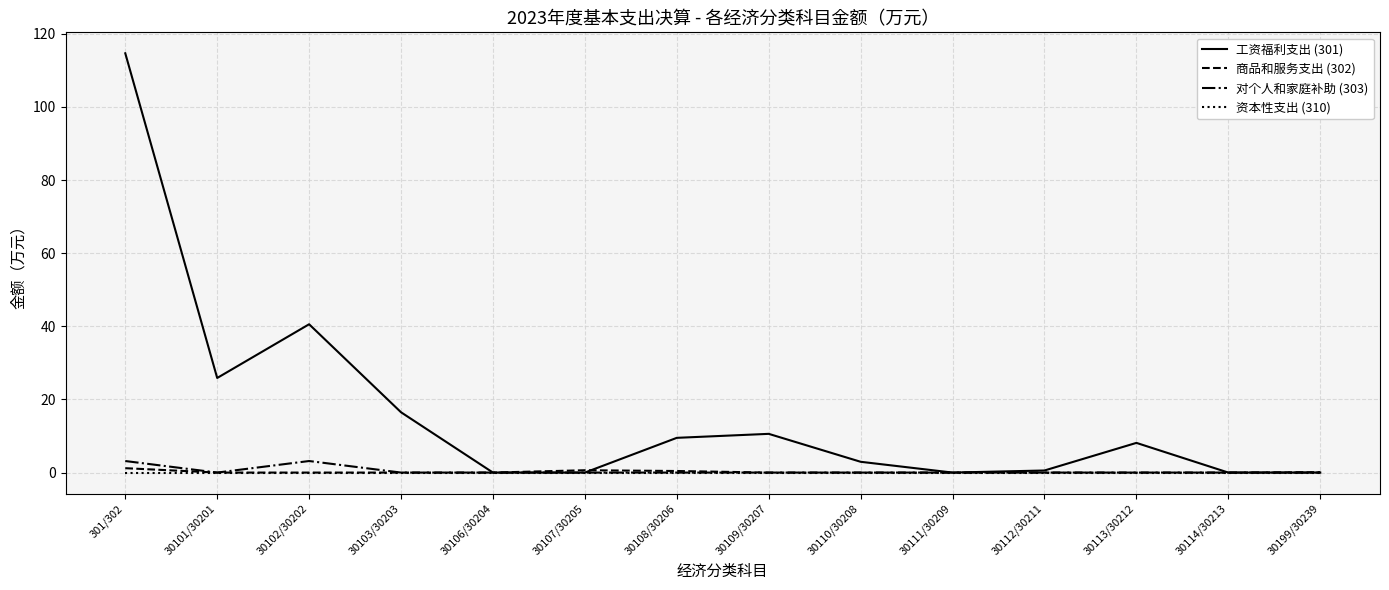

Which series has the largest range (max minus min)?

工资福利支出 (301)